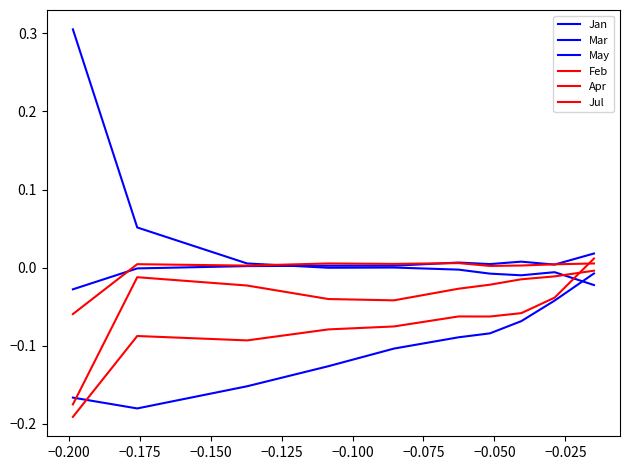

What is the difference between the maximum and minimum values in the Mar series?

0.3